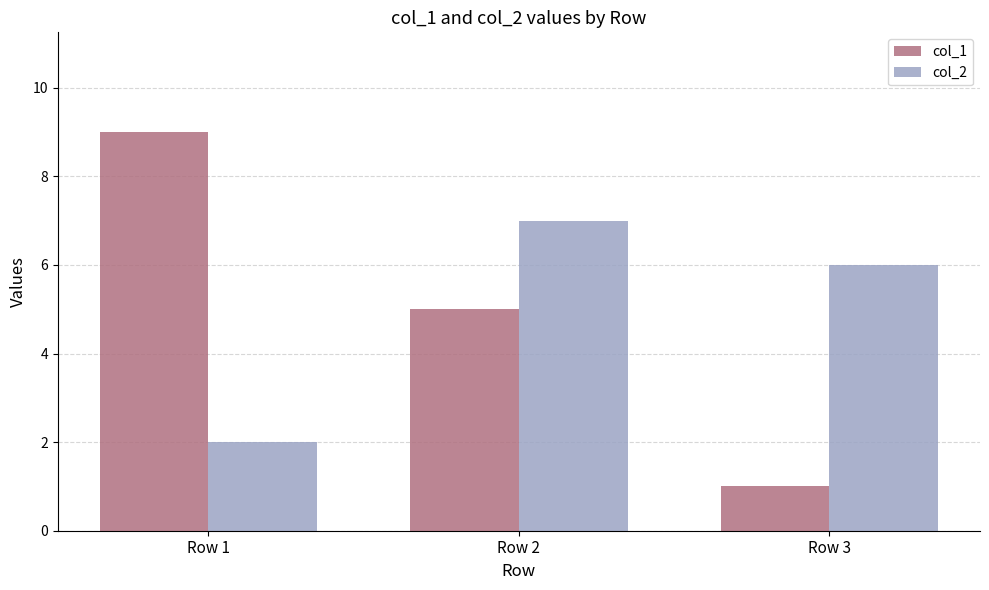

List the series in order of their peak value, highest first.

col_1, col_2